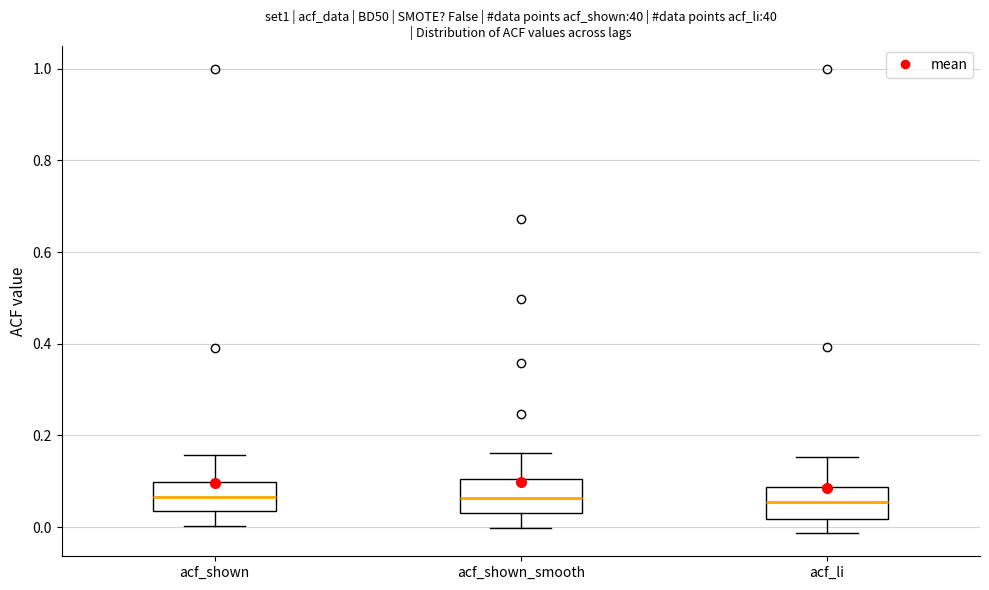

Reading left to right, transcribe this box plot: for each box, give where its median line is, the range the box spans, and where its two whiskers end, as read against the y-axis. The values are not printed on the chart, so give them approximately, as read against the axis.

acf_shown: median 0.06, box 0.04 to 0.10, whiskers 0.00 to 0.16
acf_shown_smooth: median 0.06, box 0.04 to 0.10, whiskers 0.00 to 0.16
acf_li: median 0.06, box 0.02 to 0.08, whiskers -0.02 to 0.16